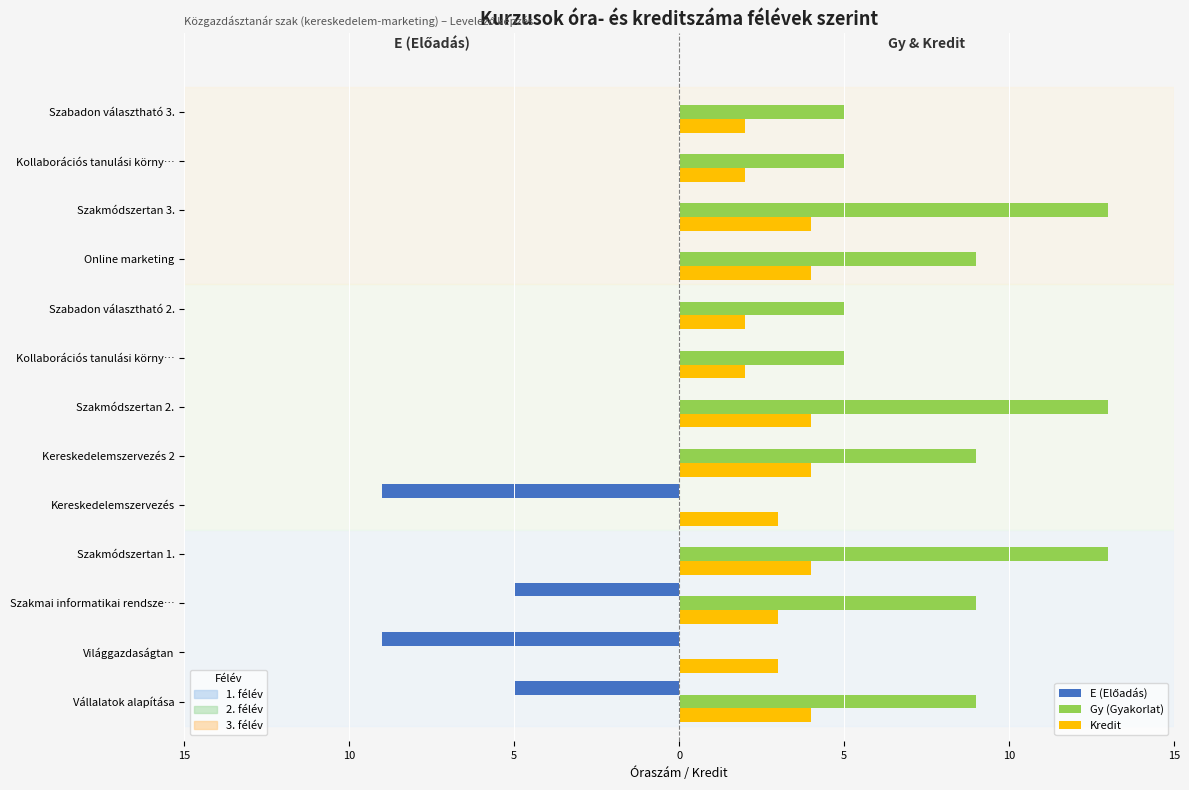

What is the smallest value displayed?

-9